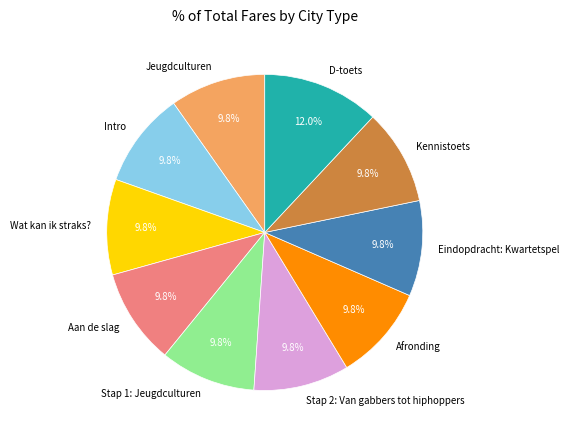

True or false: D-toets accounts for 12% of the total.

True